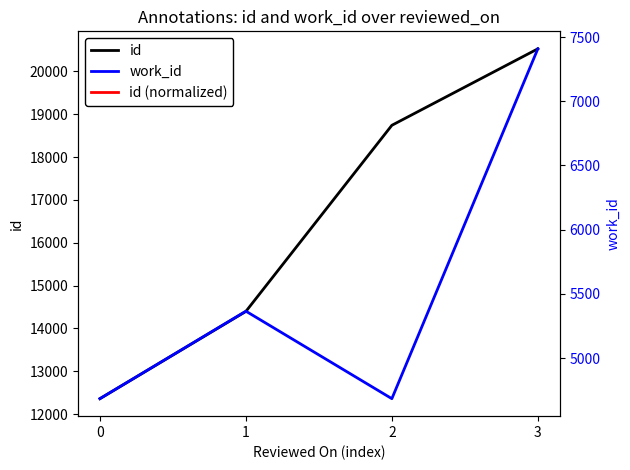

What is the difference between the highest and lowest values at 0?

12358.4